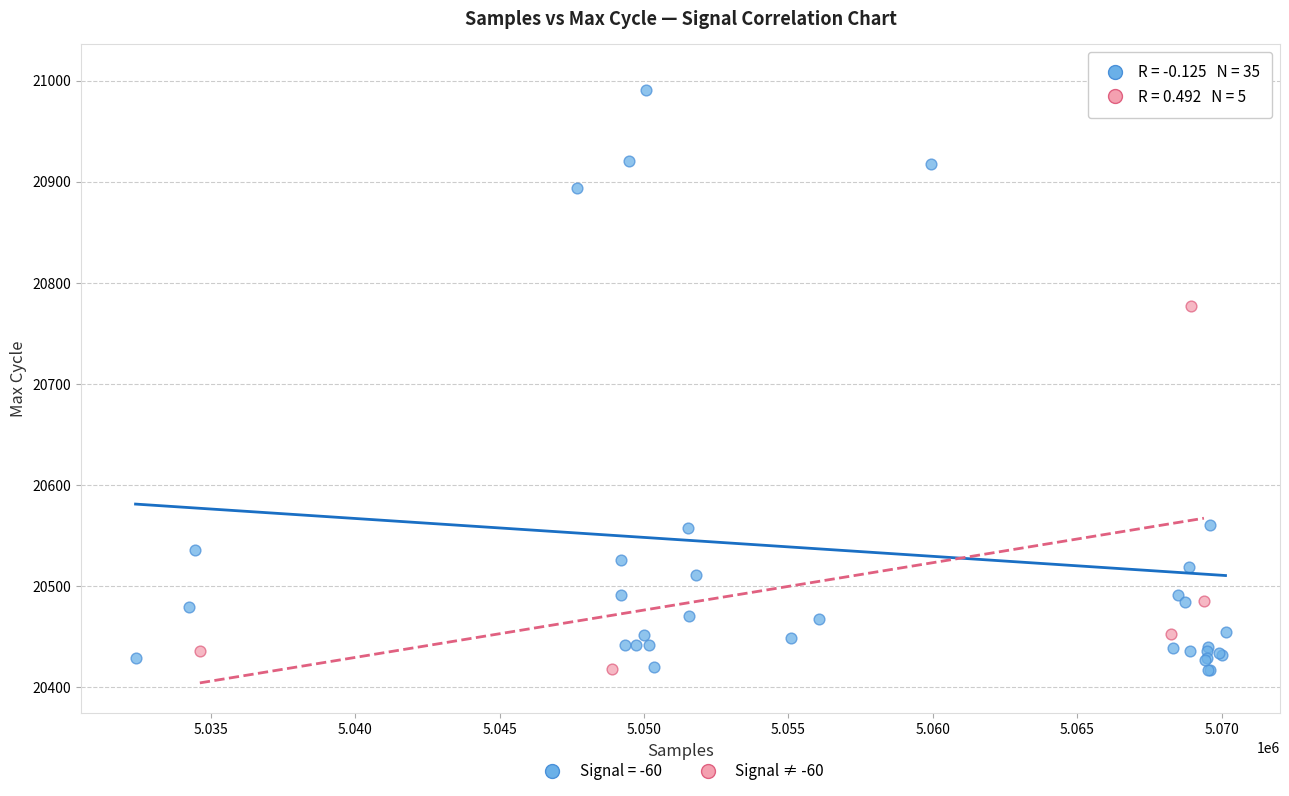

Which series has the widest spread of Y values?

Signal = -60